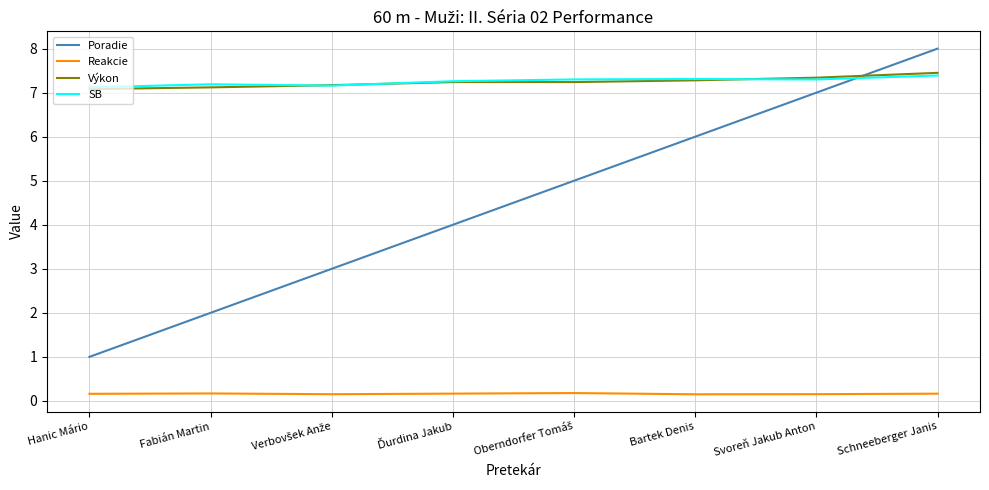

How many categories are shown in the chart?

8